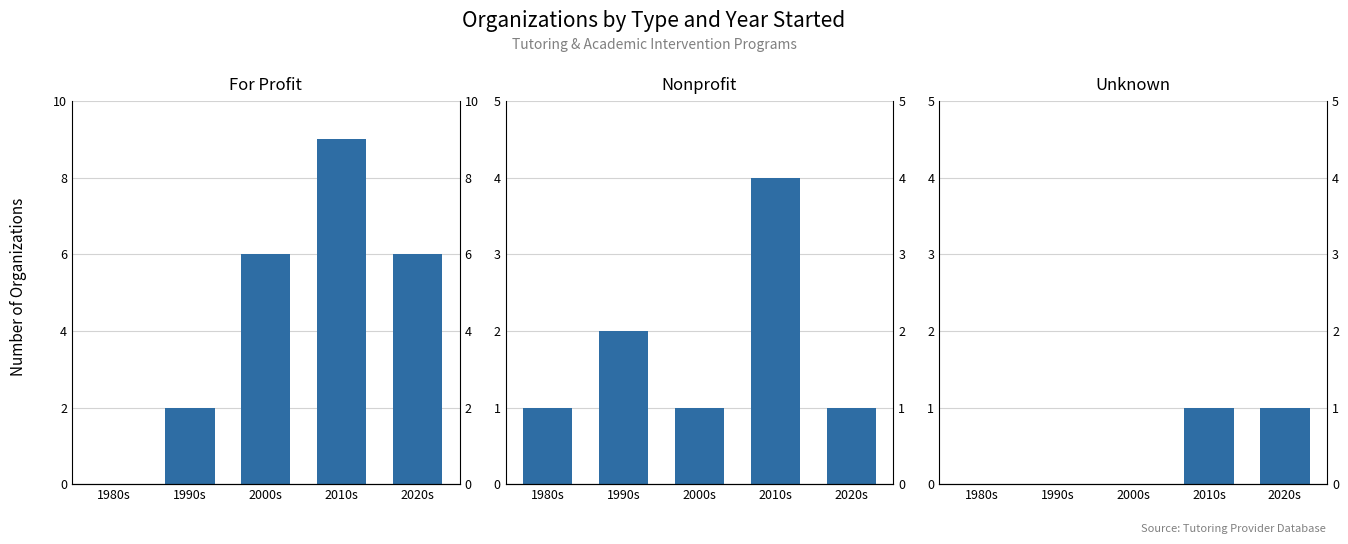

Reading right to left, transcribe all the data shown in this chart.

For Profit: 6	9	6	2	0
Nonprofit: 1	4	1	2	1
Unknown: 1	1	0	0	0